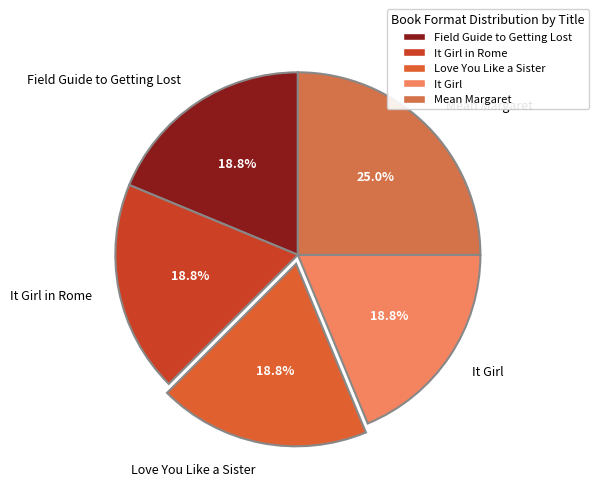

To the nearest percent, what is the average slice percentage?

20%